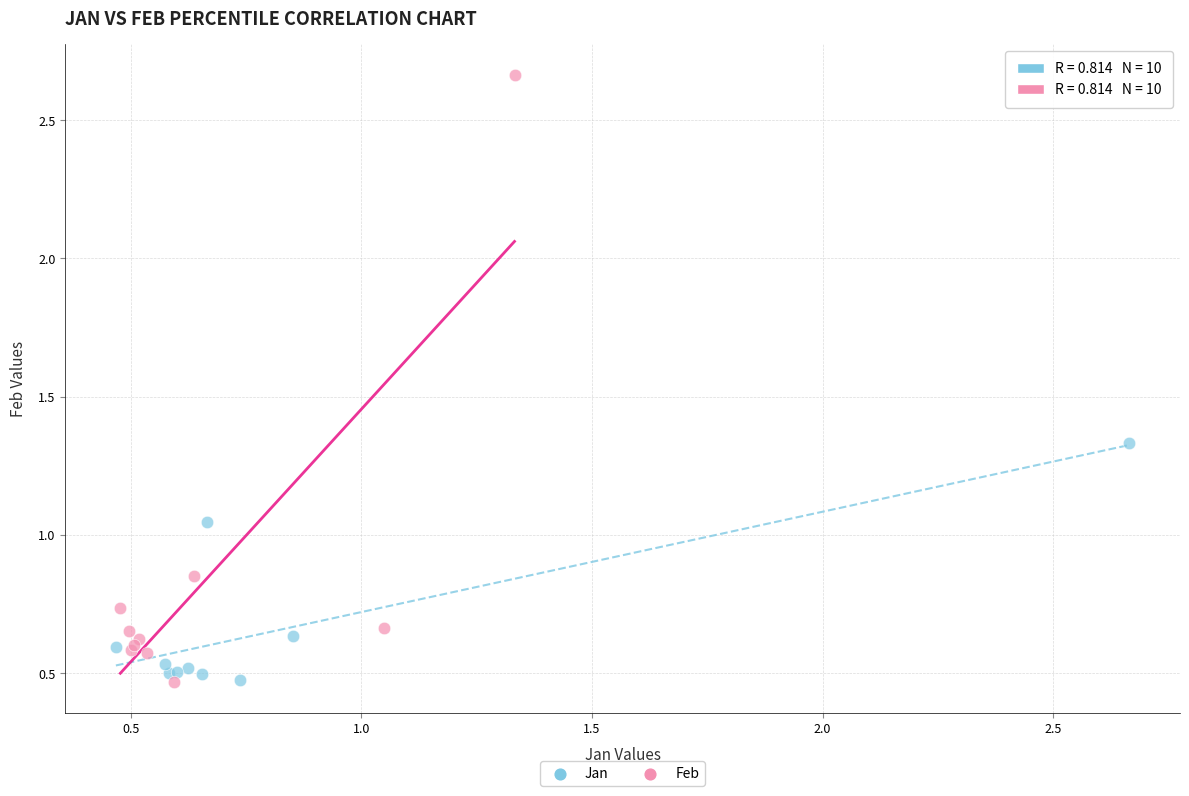

Which series has the widest spread of Y values?

Feb